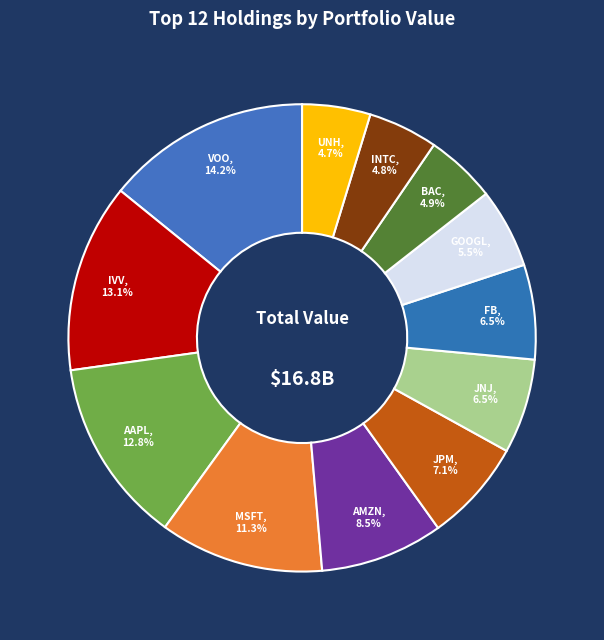

Rank the categories by value from highest to lowest.

VANGAURD S&P 500 ETF, ISHARES CORE S&P 500 ETF, APPLE INC COM, MICROSOFT CORP, AMAZON.COM INC, JPMORGAN CHASE & CO, JOHNSON & JOHNSON, FACEBOOK INC A, ALPHABET INC - CL A, BANK OF AMERICA CORP, INTEL CORP, UNITEDHEALTH GROUP INC